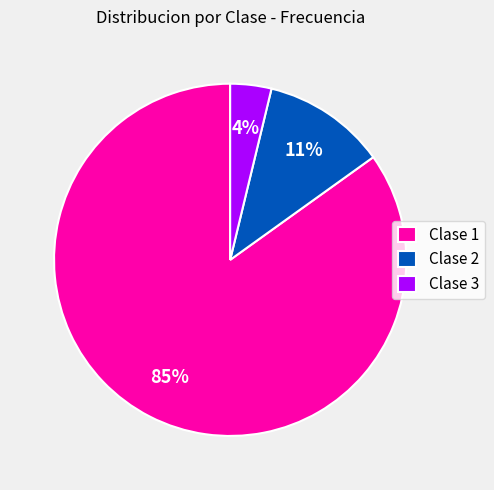

To the nearest percent, what is the average slice percentage?

33%